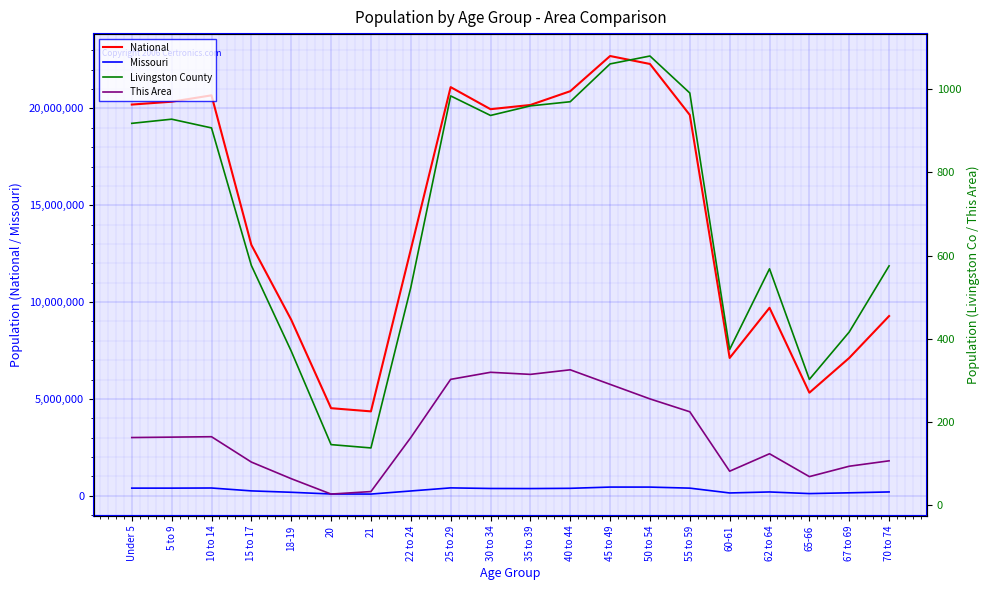

What is the maximum value shown in the chart?

22708591